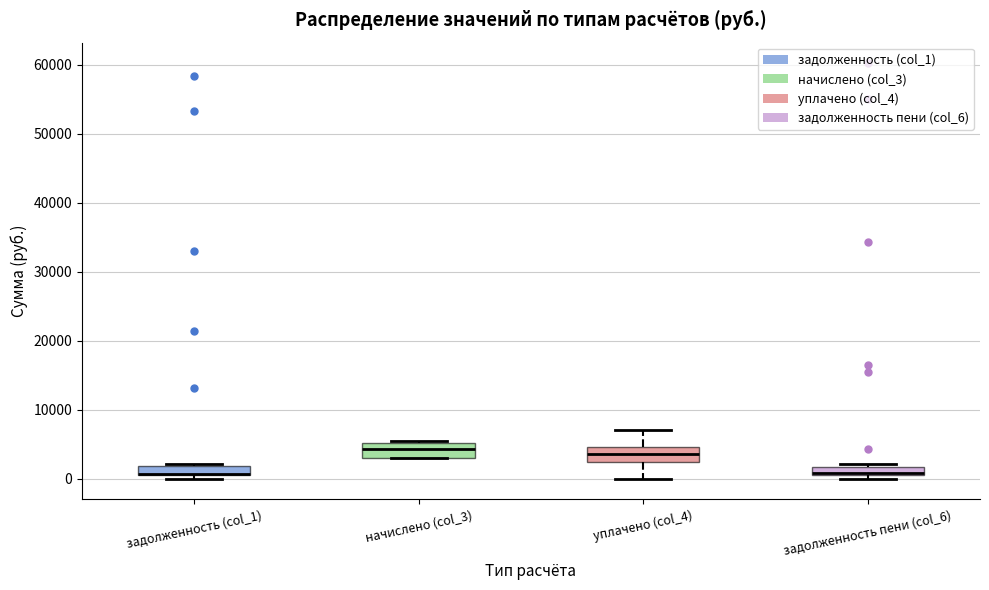

Where does the median line of the box for задолженность пени (col_6) sit on the y-axis? The values are not printed on the chart, so give them approximately, as read against the axis.

1000